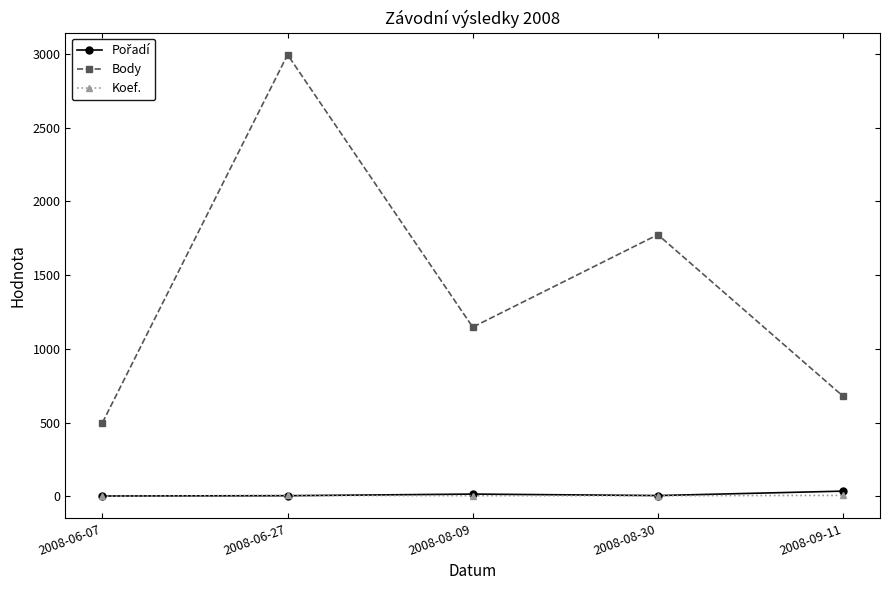

What is the difference between the highest and lowest values at 2008-06-07?

498